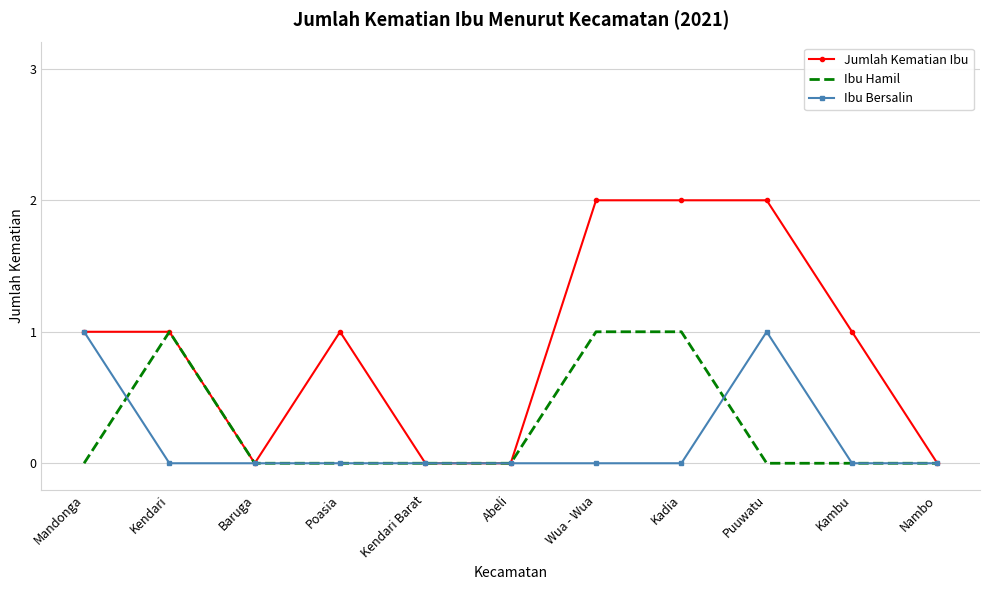

The Ibu Hamil series shows 1 at Kendari. True or false?

True